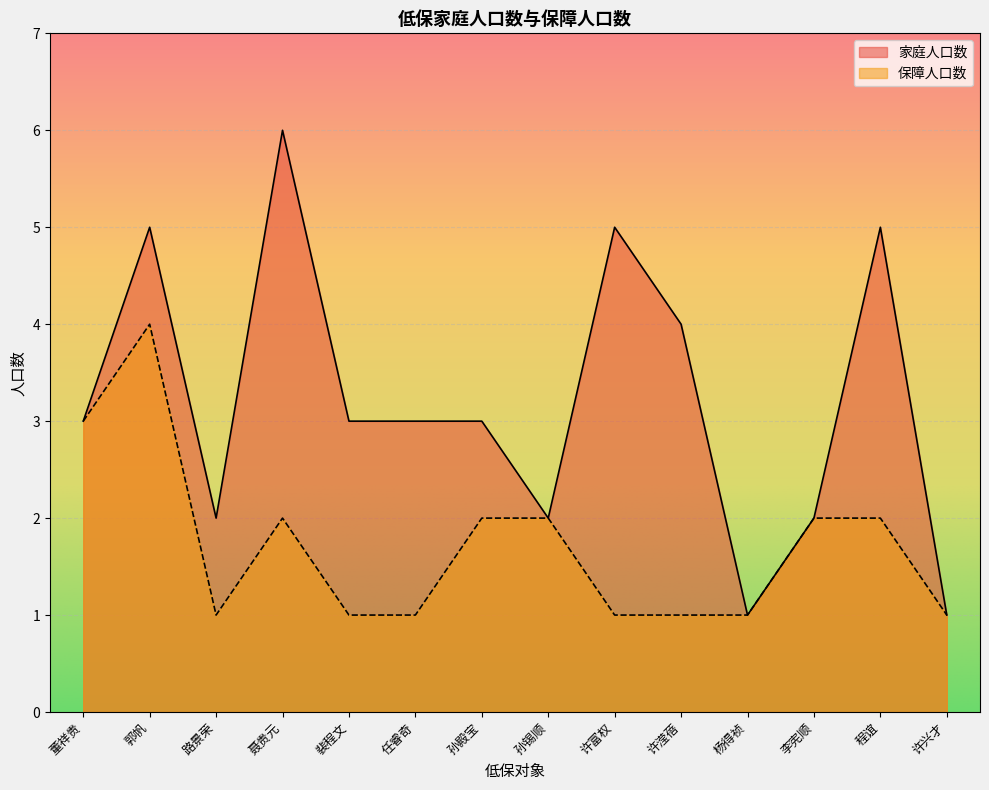

Is it true that 家庭人口数 equals 1 at 裴程文?

False